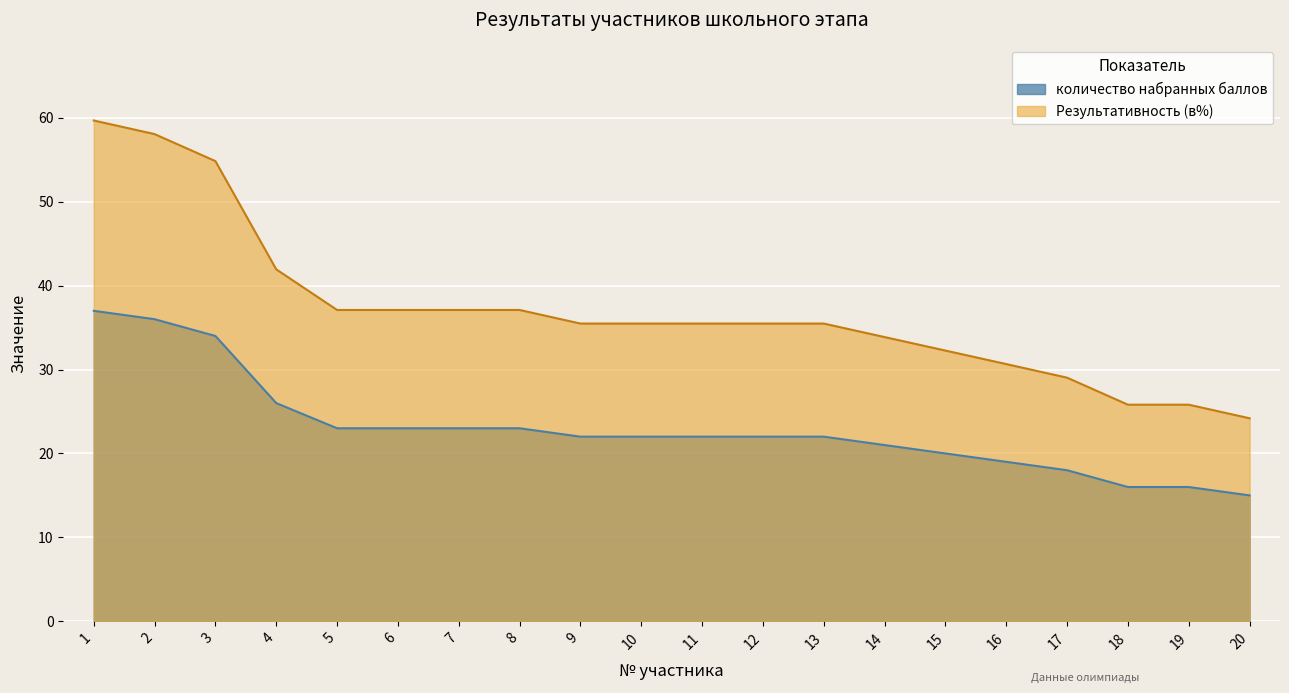

Is it true that количество набранных баллов equals 26.0 at 4?

True